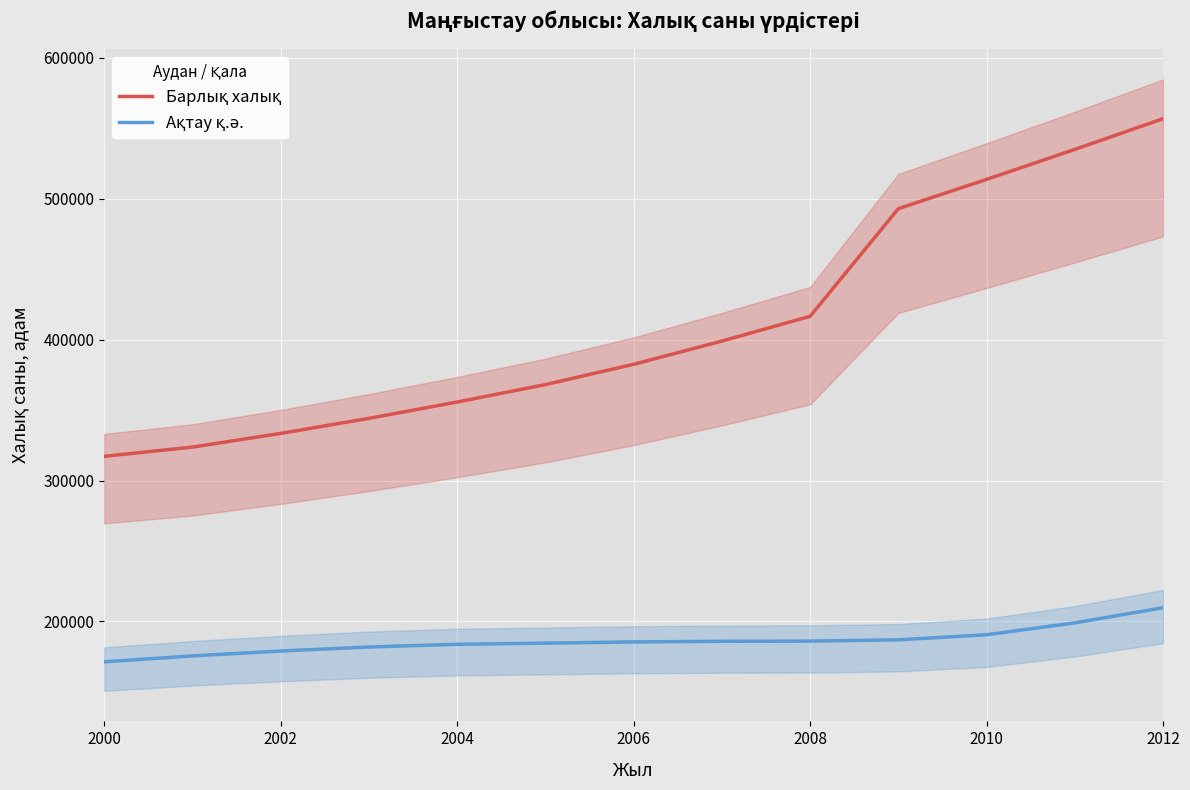

What is the difference between the second highest and second lowest values in the Барлық халық series?

211259